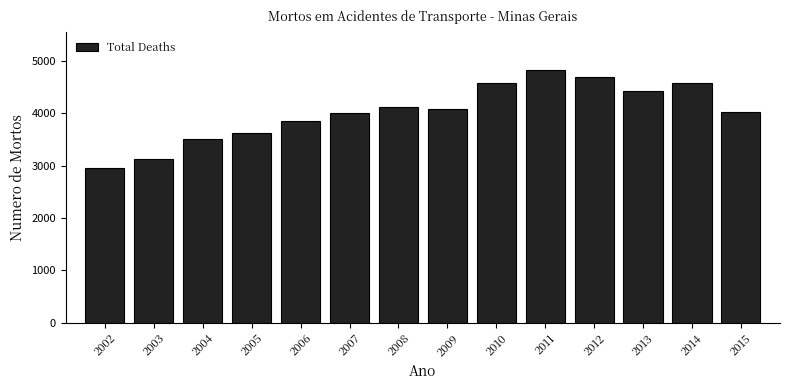

What is the difference between the values at 2003 and 2008?

992